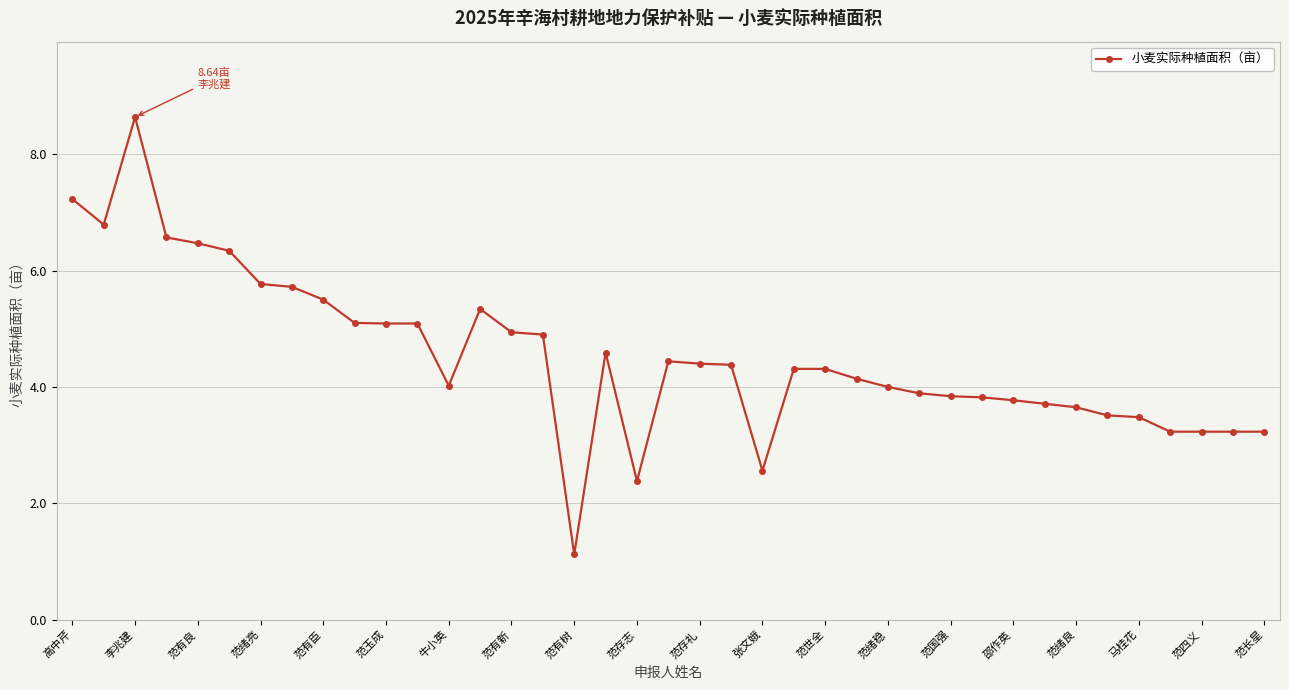

What is the difference between the maximum and minimum values?

7.5